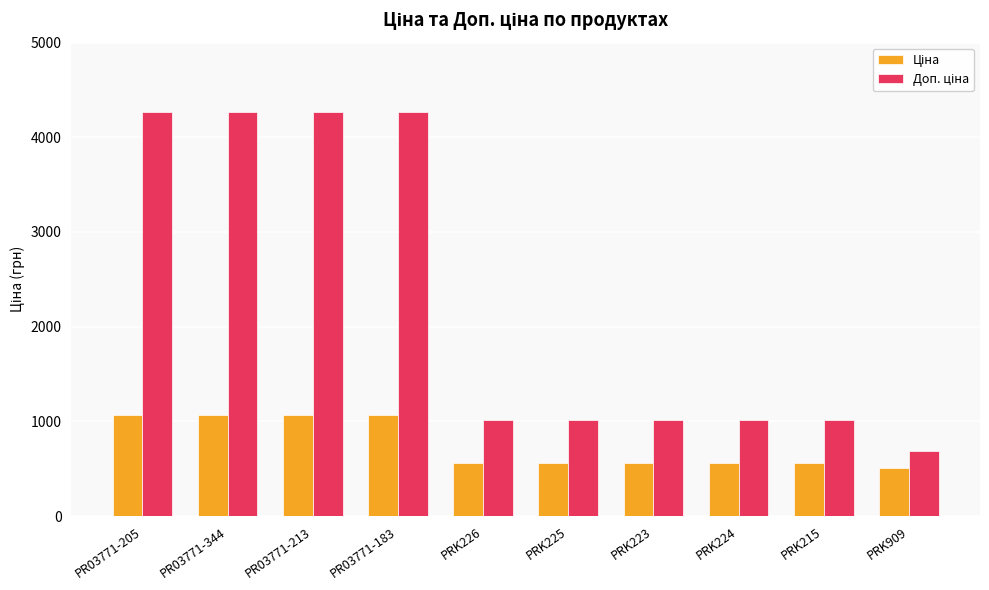

What is the minimum value shown in the chart?

507.2